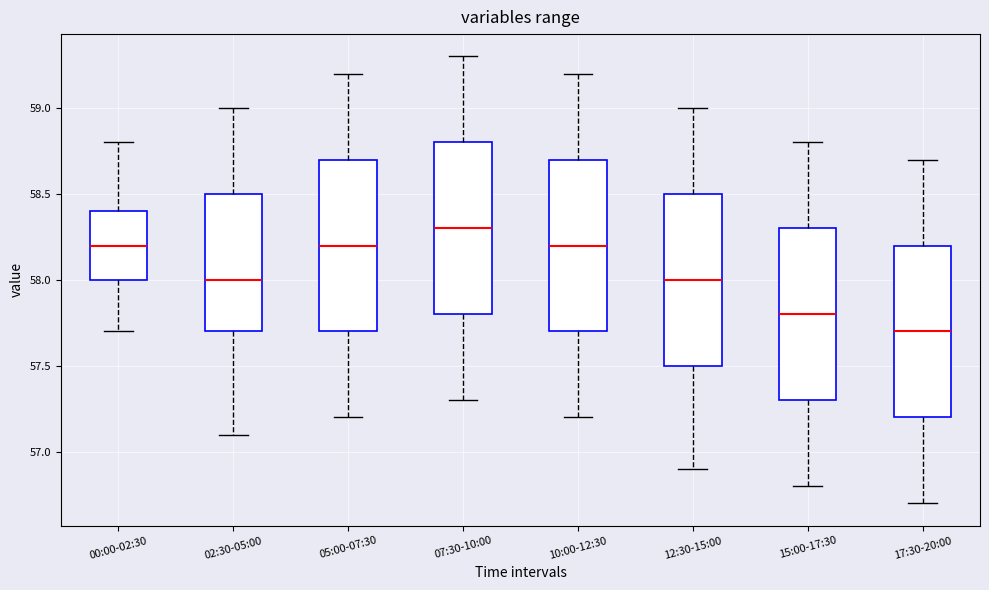

Reading left to right, read every box against the y-axis: the position of its median line, the range the box covers, and the ends of its whiskers. The values are not printed on the chart, so give them approximately, as read against the axis.

00:00-02:30: median 58.2, box 58.0 to 58.4, whiskers 57.7 to 58.8
02:30-05:00: median 58.0, box 57.7 to 58.5, whiskers 57.1 to 59.0
05:00-07:30: median 58.2, box 57.7 to 58.7, whiskers 57.2 to 59.2
07:30-10:00: median 58.3, box 57.8 to 58.8, whiskers 57.3 to 59.3
10:00-12:30: median 58.2, box 57.7 to 58.7, whiskers 57.2 to 59.2
12:30-15:00: median 58.0, box 57.5 to 58.5, whiskers 56.9 to 59.0
15:00-17:30: median 57.8, box 57.3 to 58.3, whiskers 56.8 to 58.8
17:30-20:00: median 57.7, box 57.2 to 58.2, whiskers 56.7 to 58.7